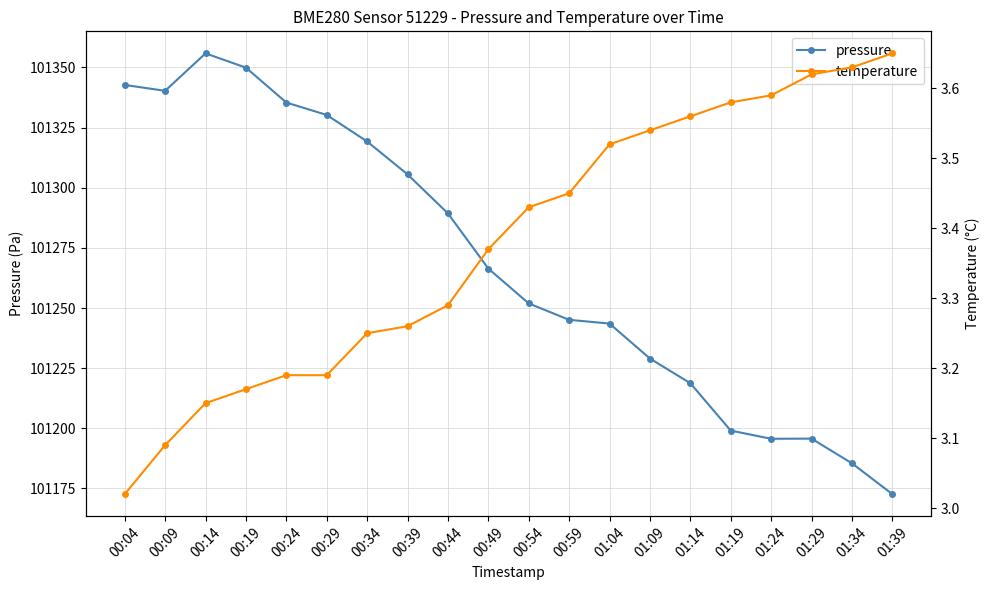

True or false: pressure has more than 2 interior local peaks.

False